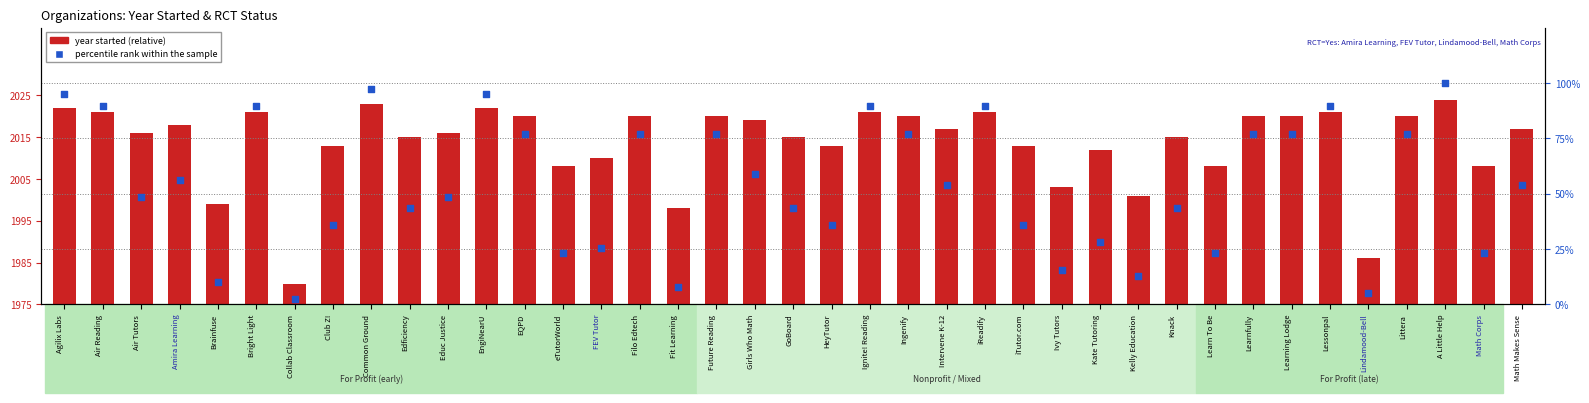

Which series has the largest total across all categories?

percentile rank within the sample